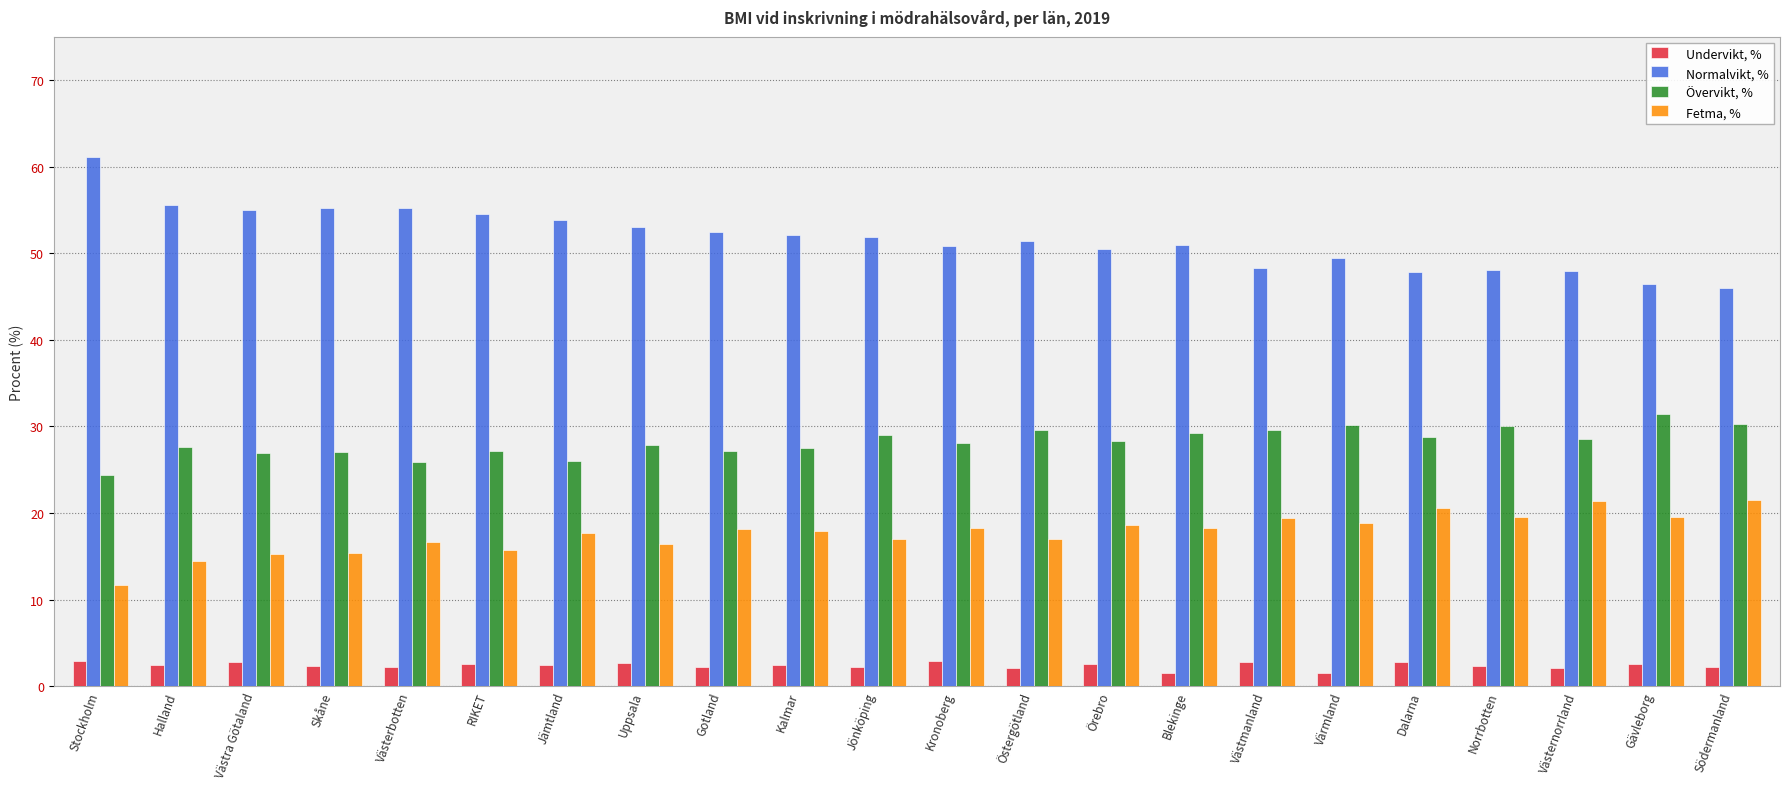

How many series are shown in this chart?

4